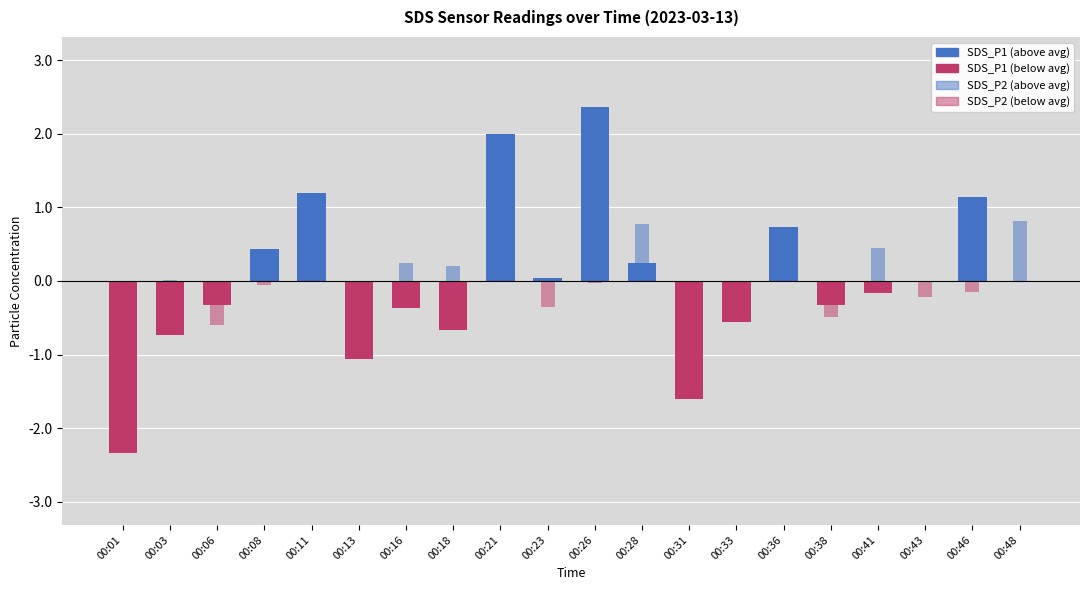

Reading right to left, list all the values displayed in this chart.

SDS_P1 (deviation): 00:48=-0.0	00:46=1.1	00:43=-0.0	00:41=-0.2	00:38=-0.3	00:36=0.7	00:33=-0.6	00:31=-1.6	00:28=0.2	00:26=2.4	00:23=0.0	00:21=2.0	00:18=-0.7	00:16=-0.4	00:13=-1.1	00:11=1.2	00:08=0.4	00:06=-0.3	00:03=-0.7	00:01=-2.3
SDS_P2 (deviation): 00:48=0.8	00:46=-0.2	00:43=-0.2	00:41=0.4	00:38=-0.5	00:36=0.3	00:33=-0.2	00:31=-0.5	00:28=0.8	00:26=-0.0	00:23=-0.4	00:21=0.6	00:18=0.2	00:16=0.2	00:13=-0.4	00:11=0.1	00:08=-0.1	00:06=-0.6	00:03=0.0	00:01=-0.6